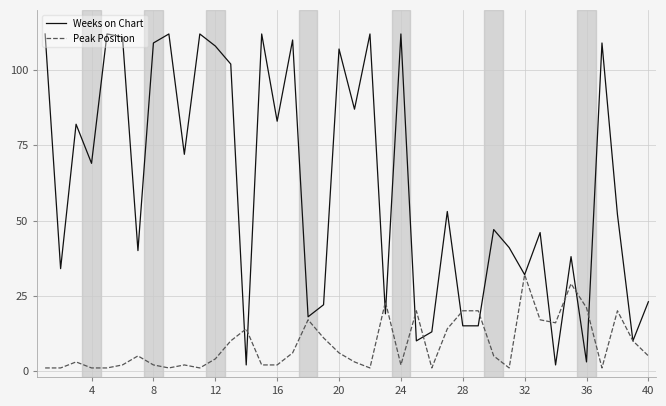

List the series in order of their overall mean, highest first.

Weeks on Chart, Peak Position